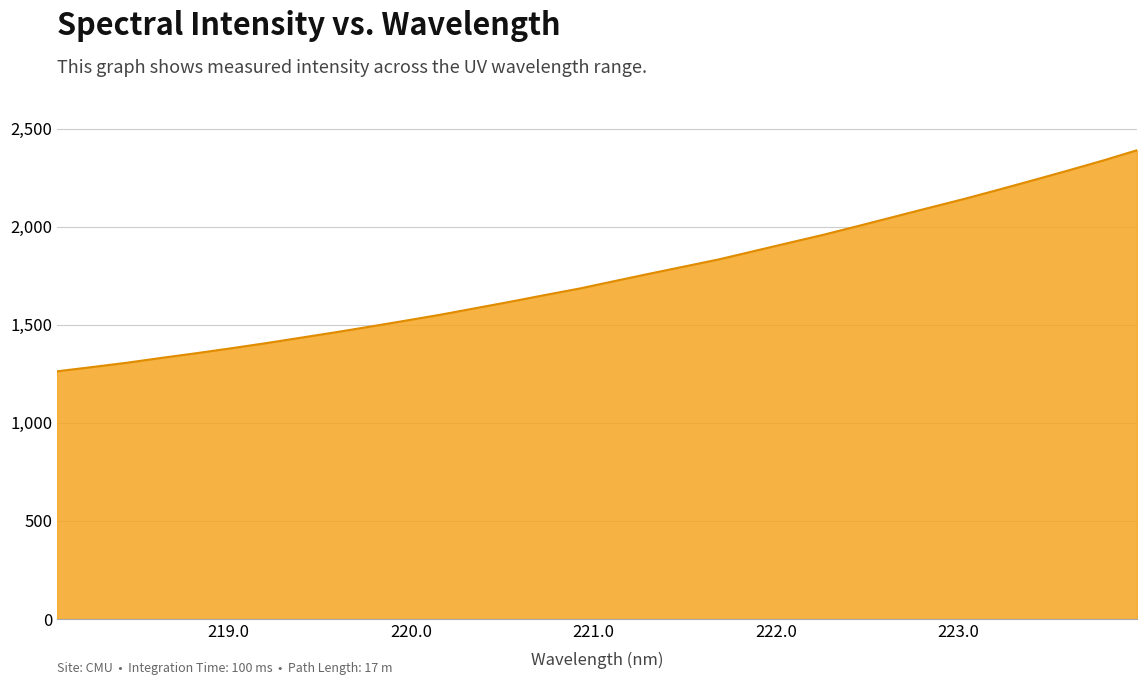

What is the greatest value displayed?

2389.8